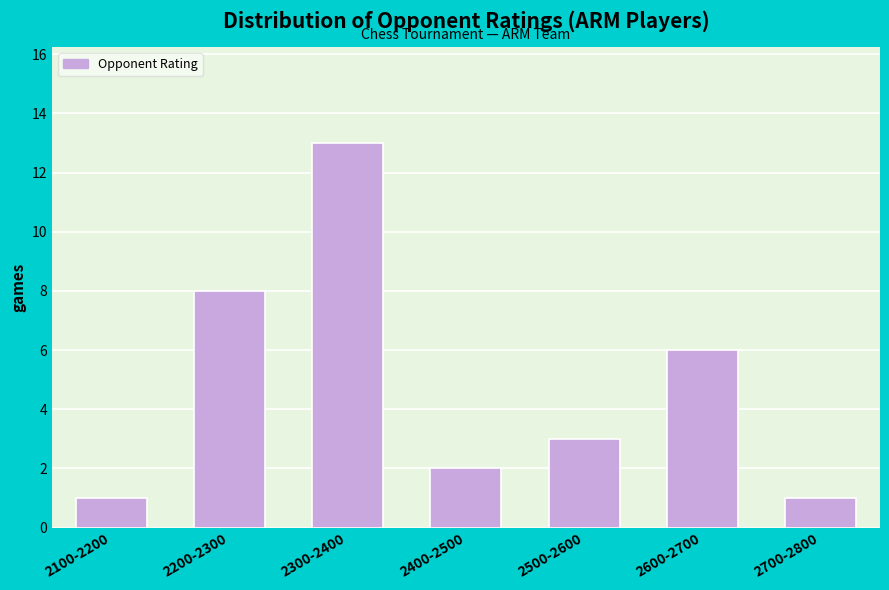

Reading right to left, list all the values displayed in this chart.

2700-2800=1	2600-2700=6	2500-2600=3	2400-2500=2	2300-2400=13	2200-2300=8	2100-2200=1